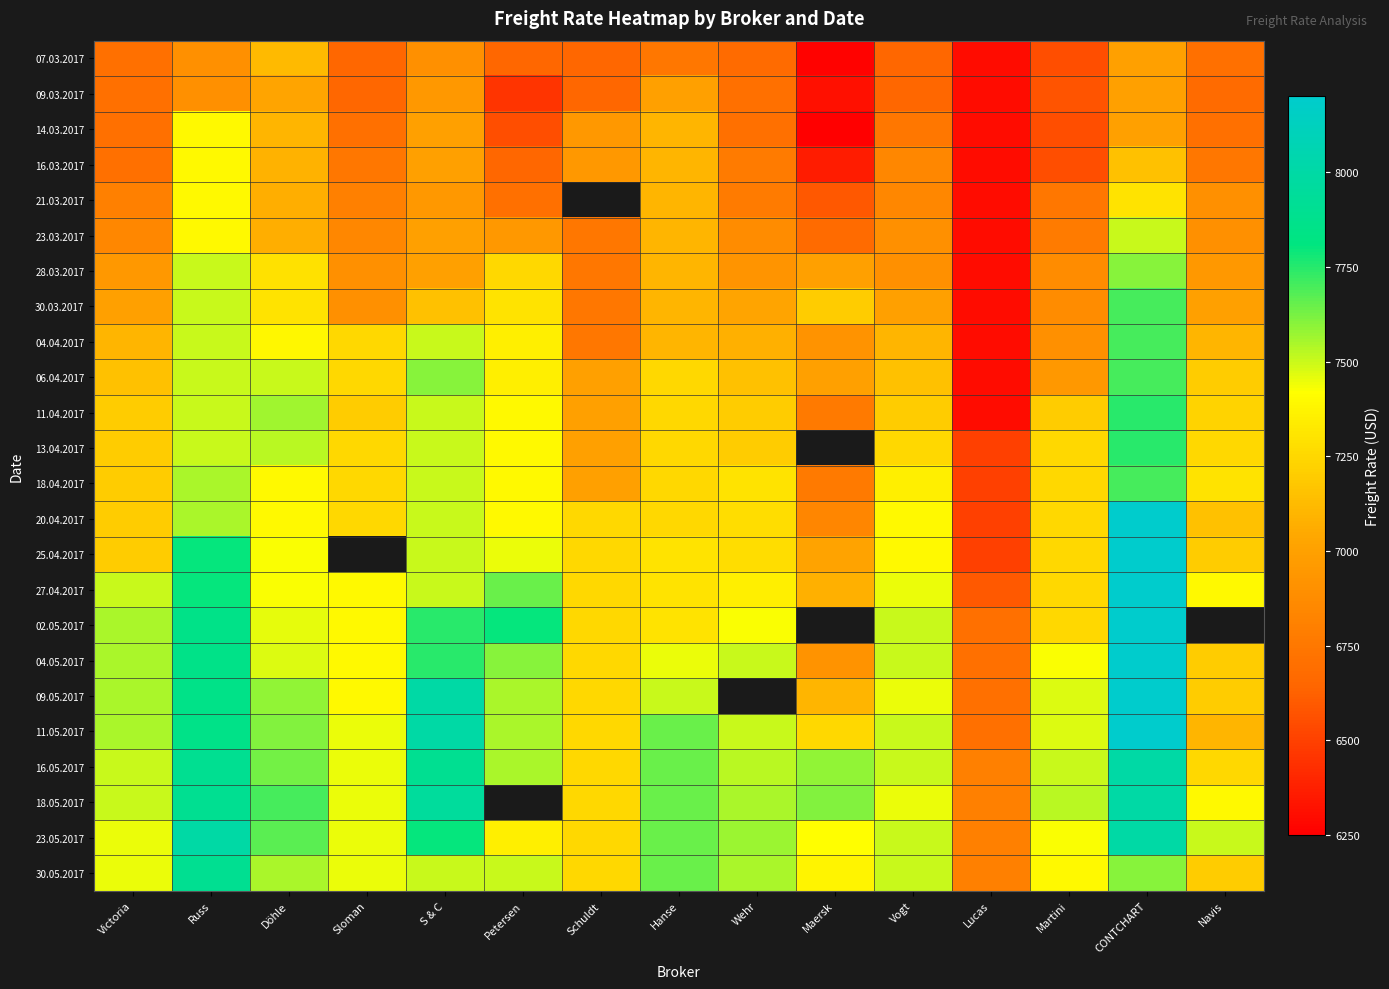

What is the difference between the maximum and second lowest values in the 30.03.2017 series?

950.0